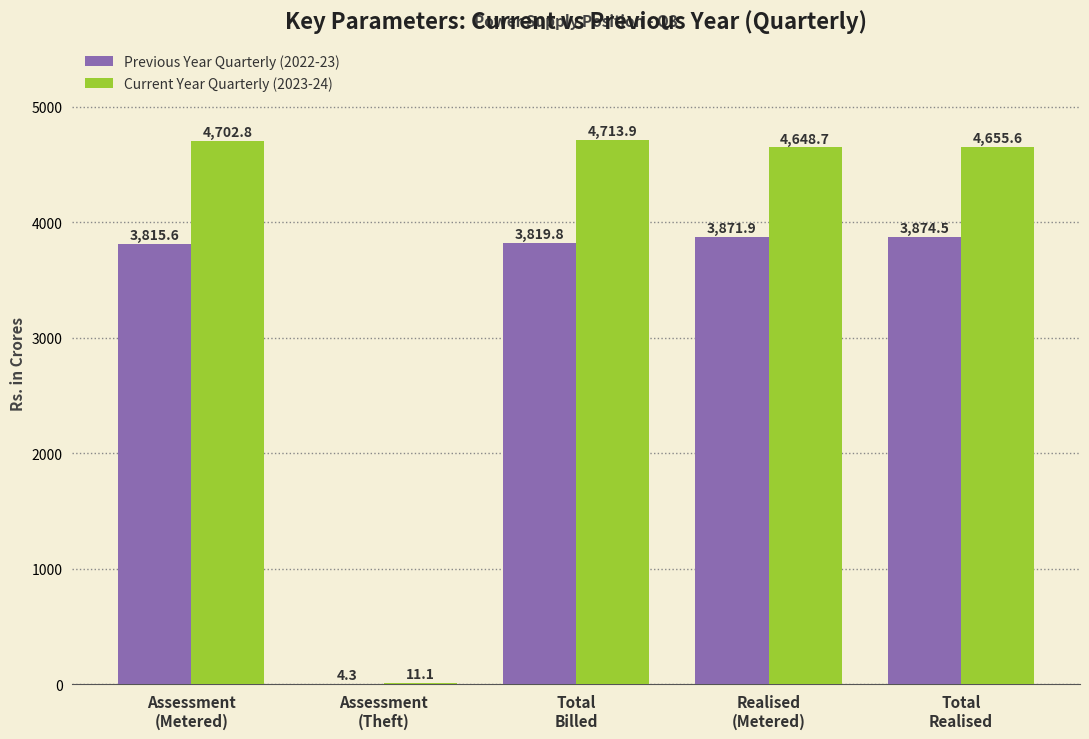

What is the greatest value displayed?

4713.9